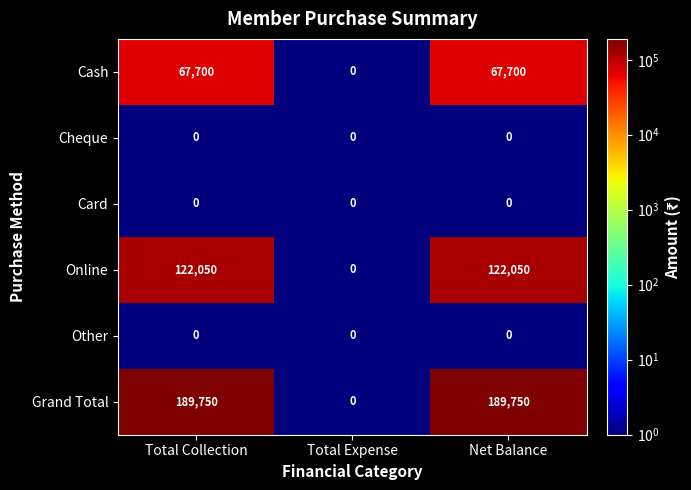

Which series has the largest total across all categories?

Grand Total